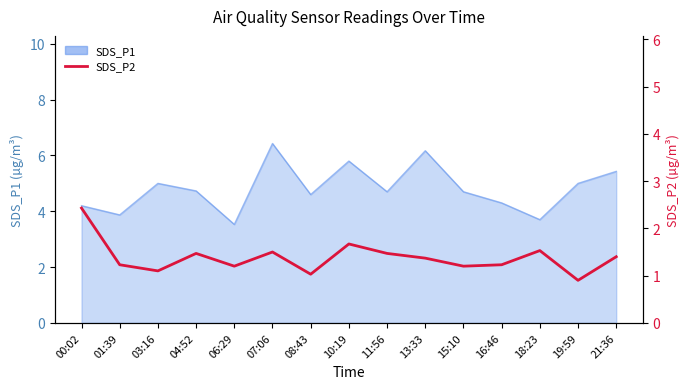

Where does the data first go above 1?

00:02